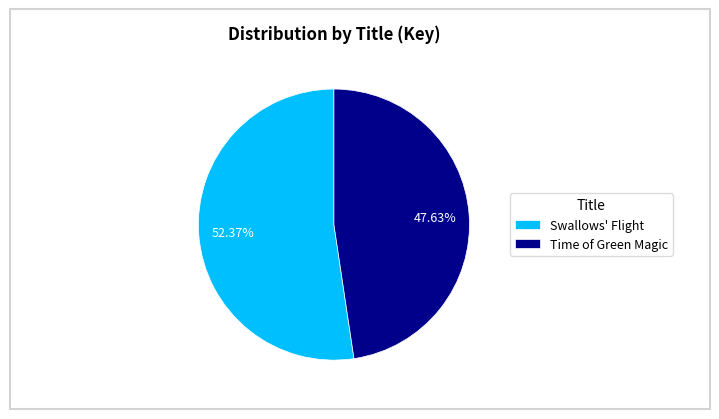

Does Time of Green Magic account for over 50% of the chart?

No